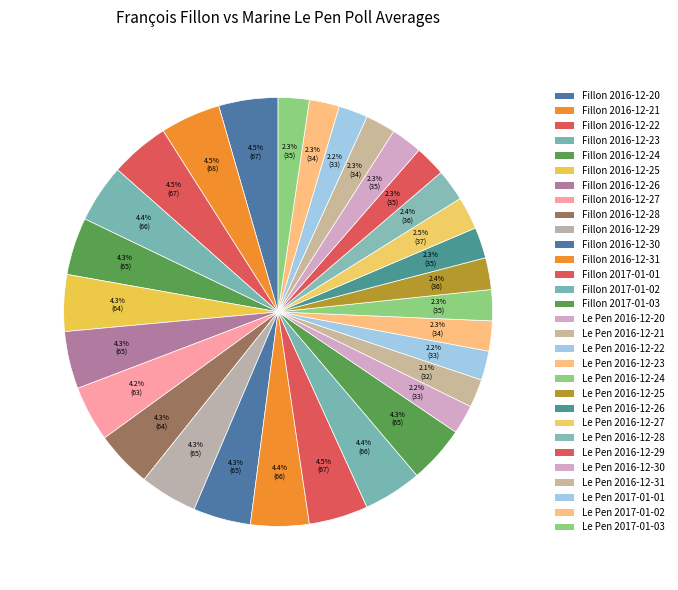

How many slices are in this pie chart?

30